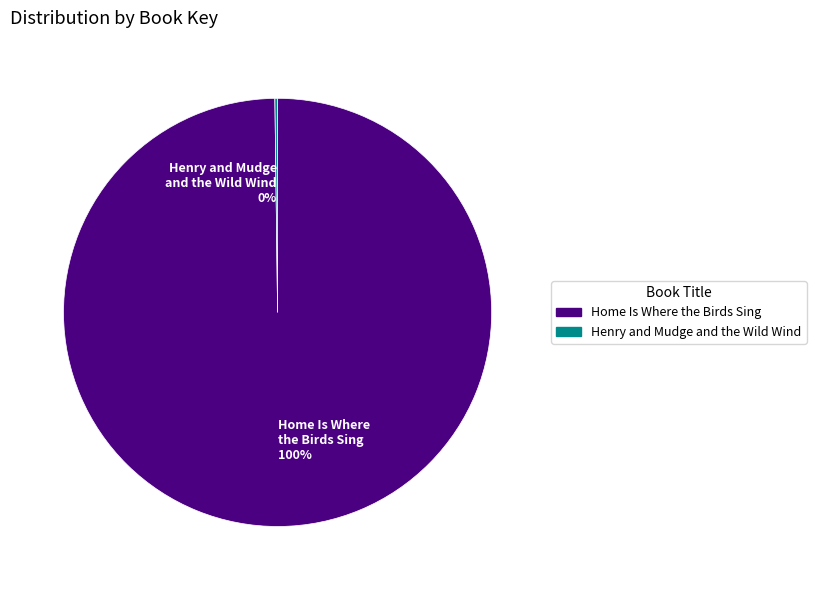

What is the largest slice in the pie chart?

Home Is Where the Birds Sing 100%